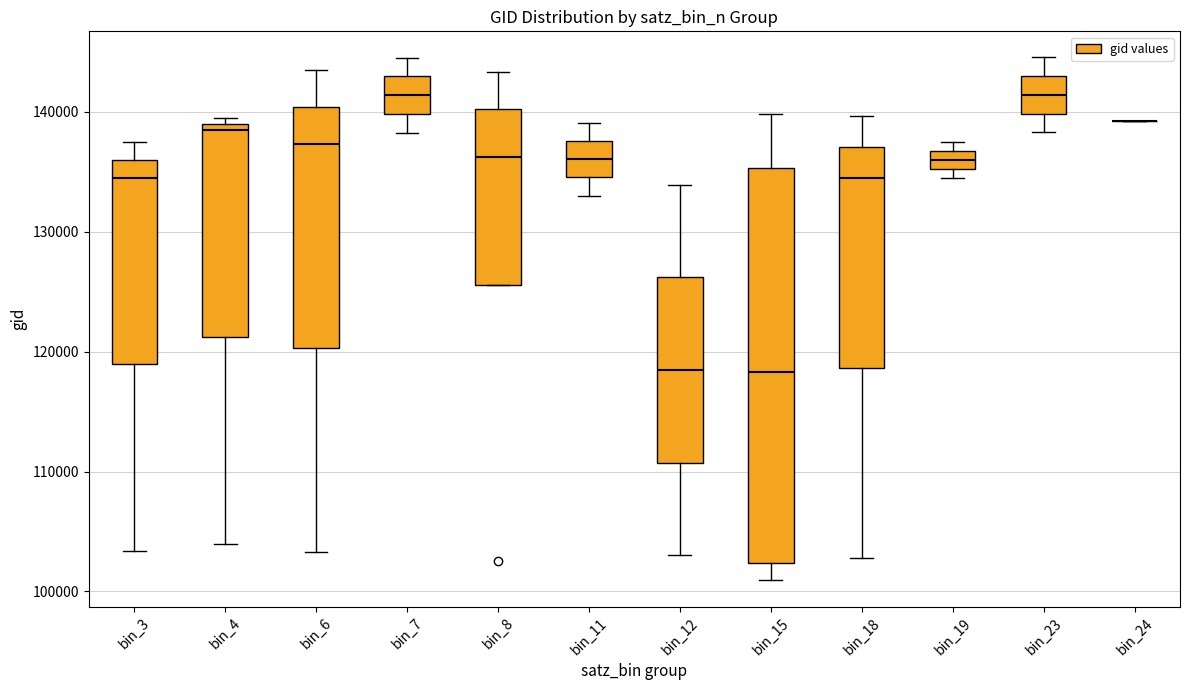

Where does the upper whisker of the box for bin_3 end on the y-axis? The values are not printed on the chart, so give them approximately, as read against the axis.

137000